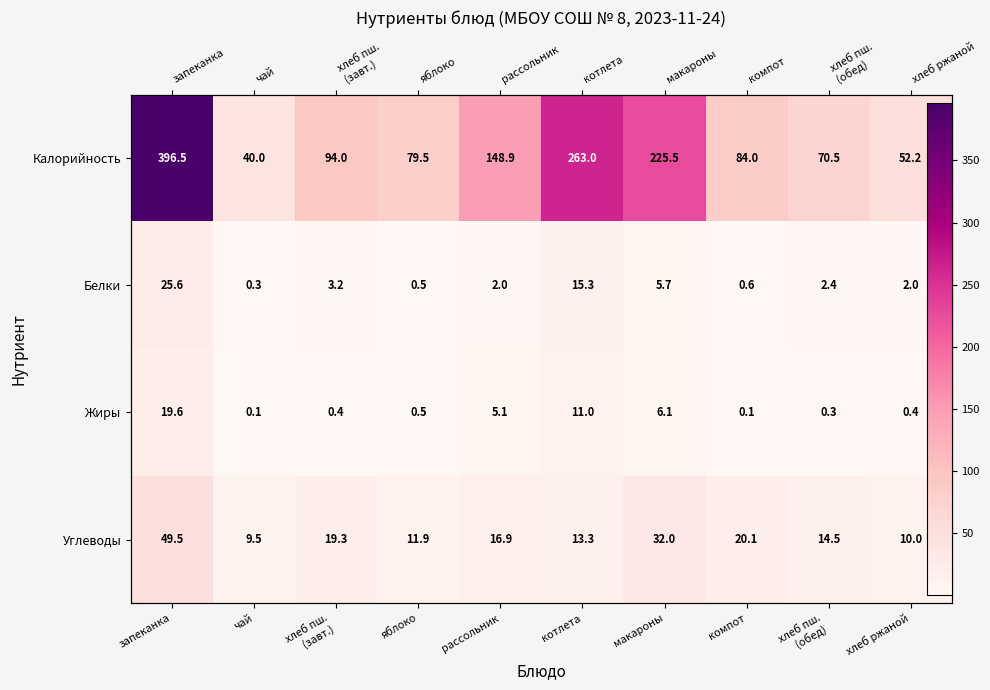

What is the spread (max minus min) of values at яблоко?

79.0